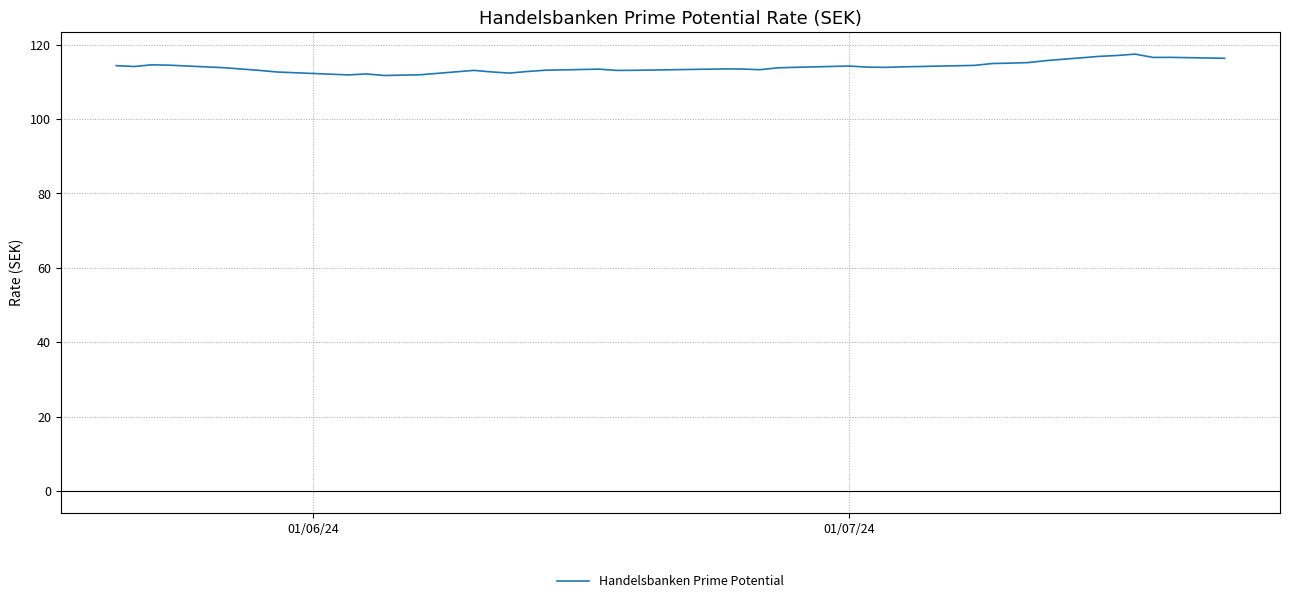

What is the maximum value shown in the chart?

117.5